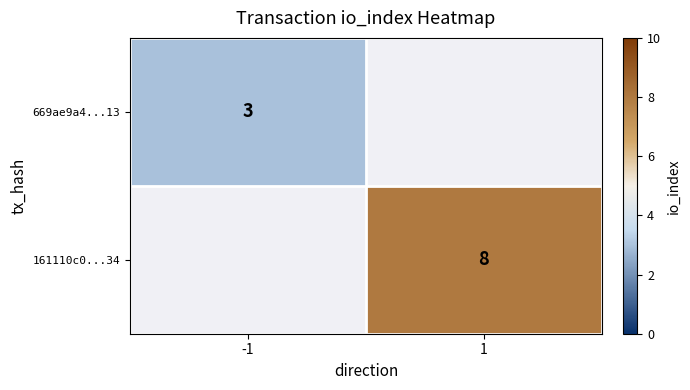

Is it true that 161110c0...34 equals 8 at 1?

True